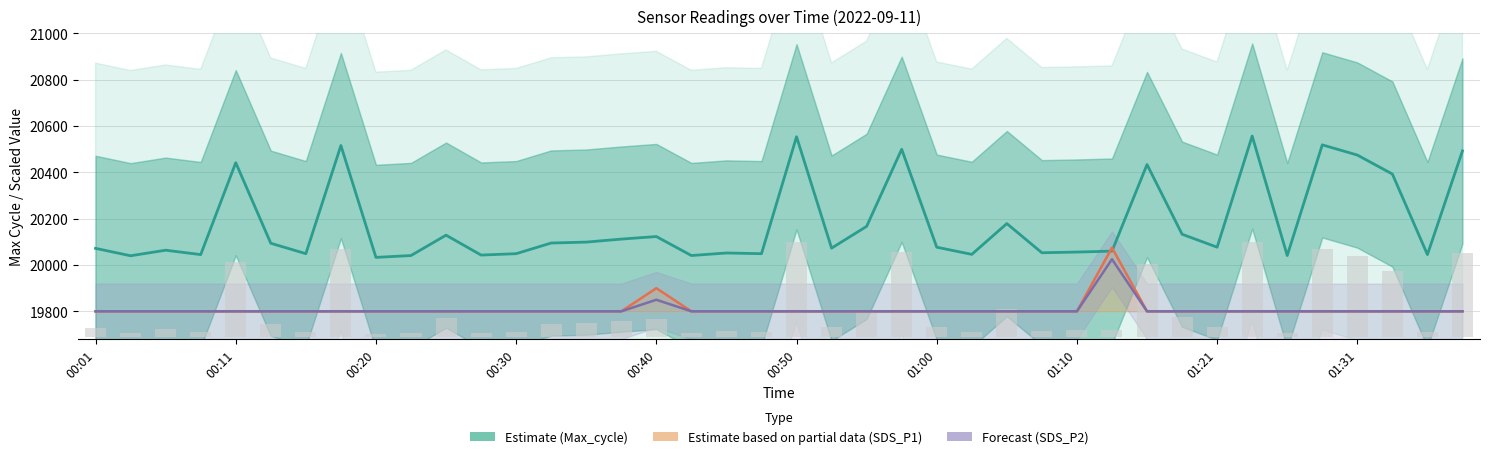

What is the value of the Estimate based on partial data (SDS_P1) bar at the 36th from the left?

19800.0